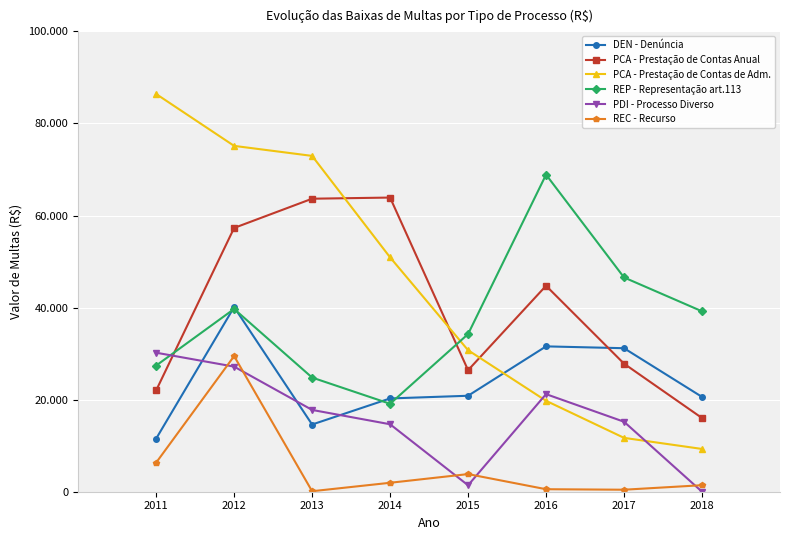

At 2016, list the series in order from largest to smallest.

REP - Representação art.113, PCA - Prestação de Contas Anual, DEN - Denúncia, PDI - Processo Diverso, PCA - Prestação de Contas de Adm., REC - Recurso